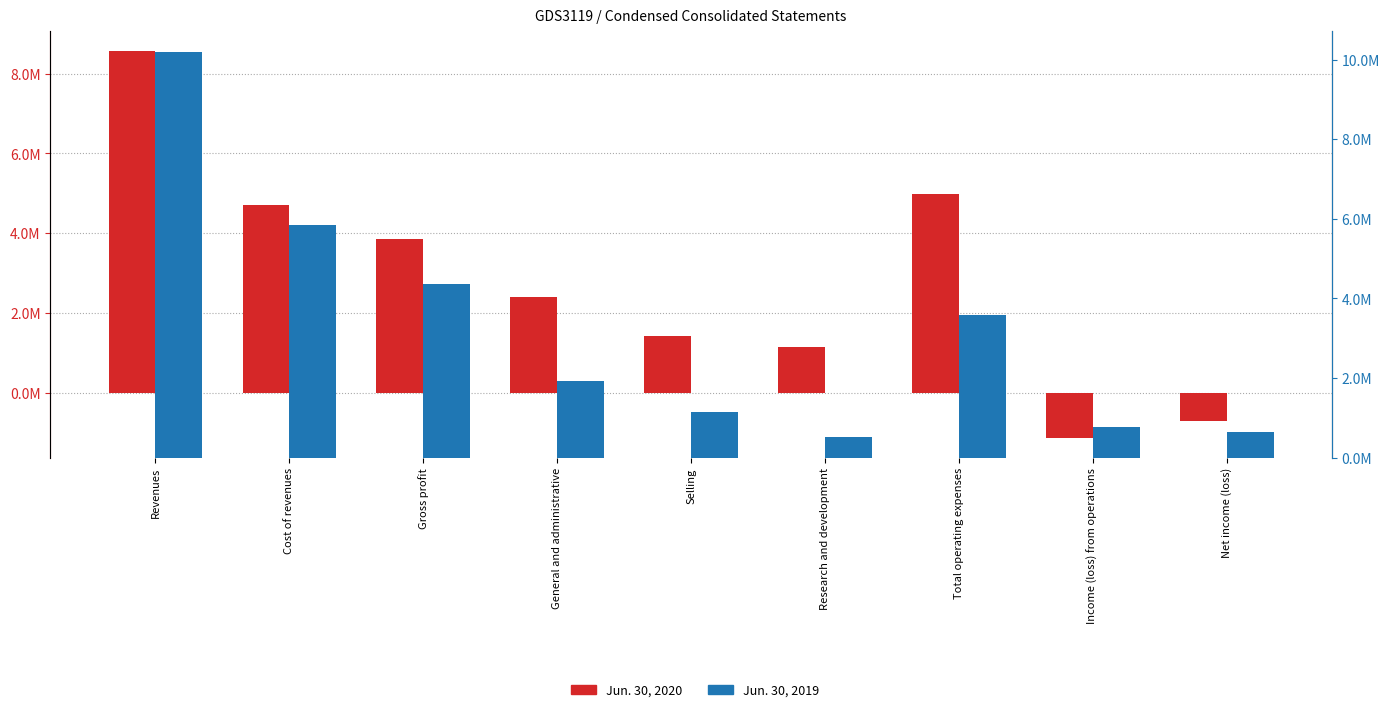

What is the label of the 7th bar from the right?

Gross profit